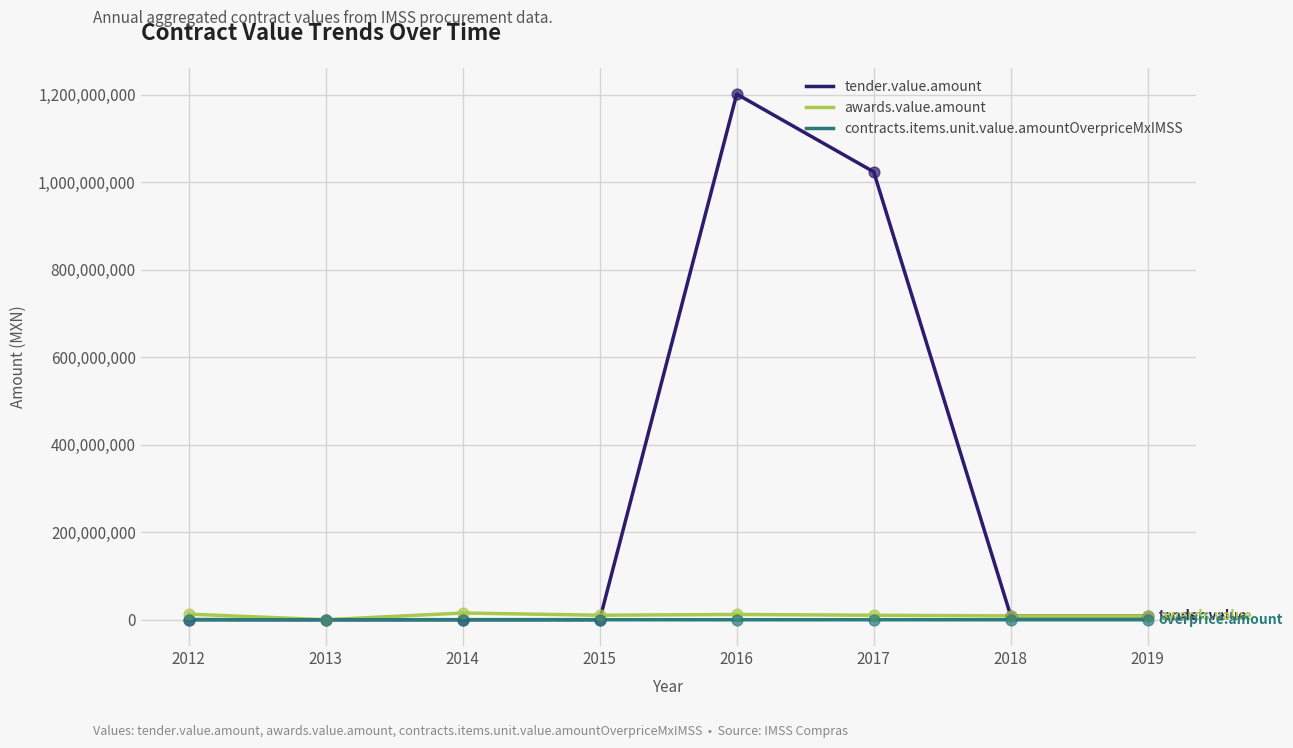

At how many categories does at least one series exceed 1070772234?

1